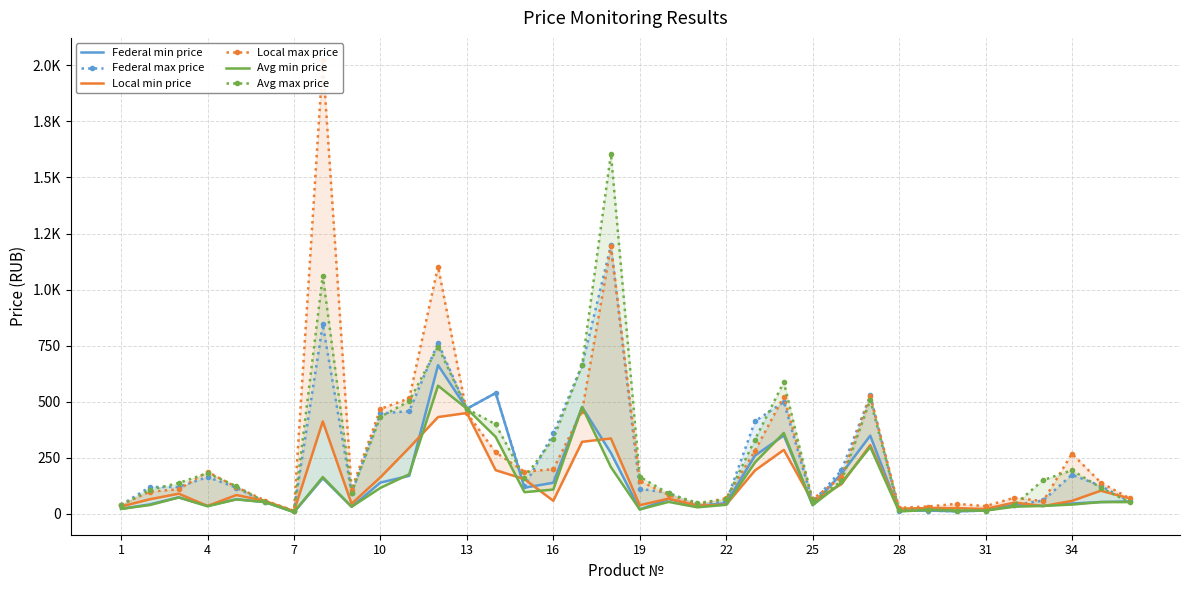

What is the value of the Federal min price point at the 10th from the left?

139.7